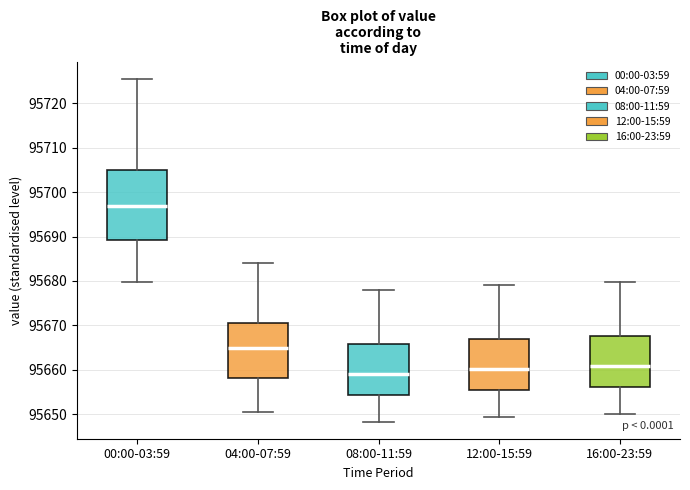

Which box has the lowest median line?

08:00-11:59